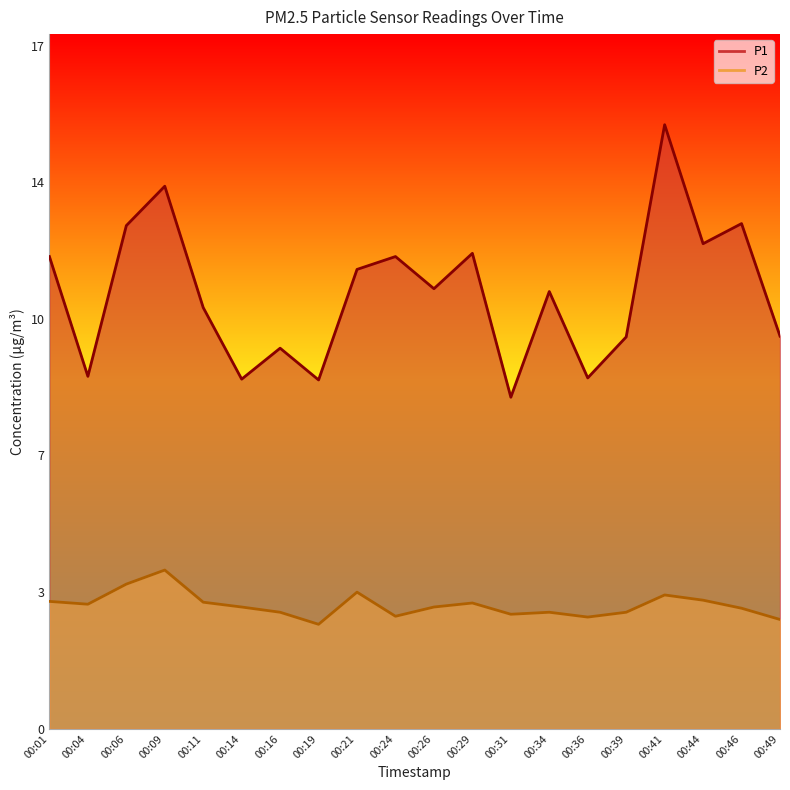

Where is the first local minimum for P2?

00:04